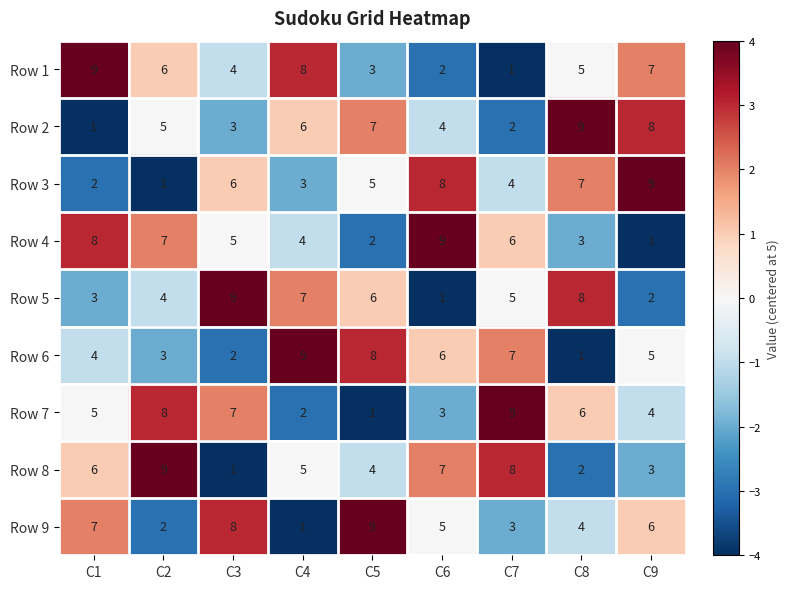

Count the number of data series in this chart.

9